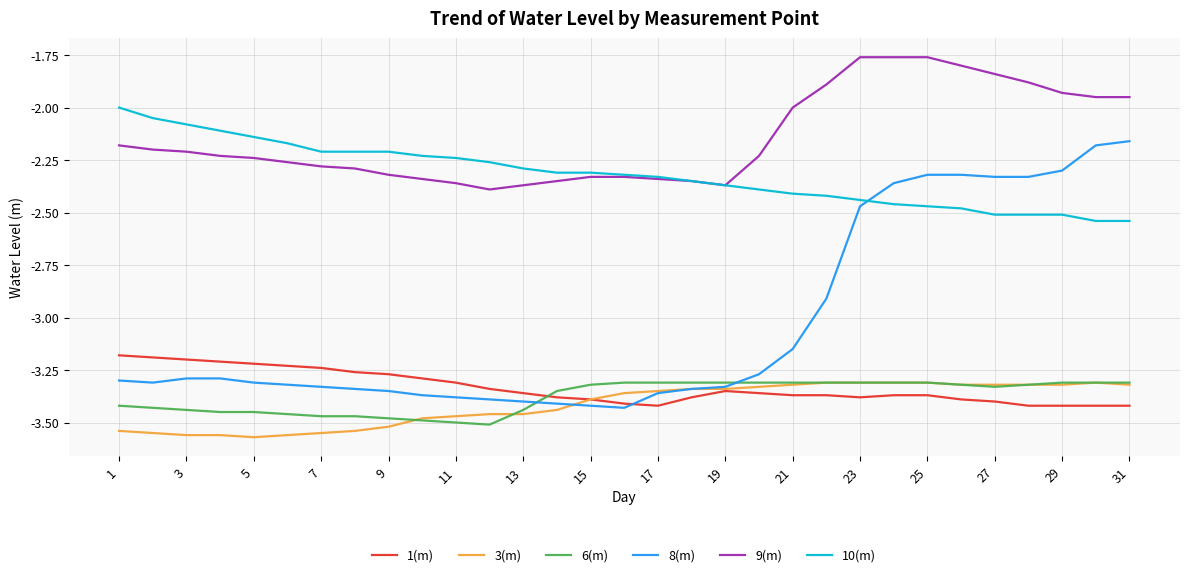

True or false: 3(m) and 10(m) cross at least once.

False